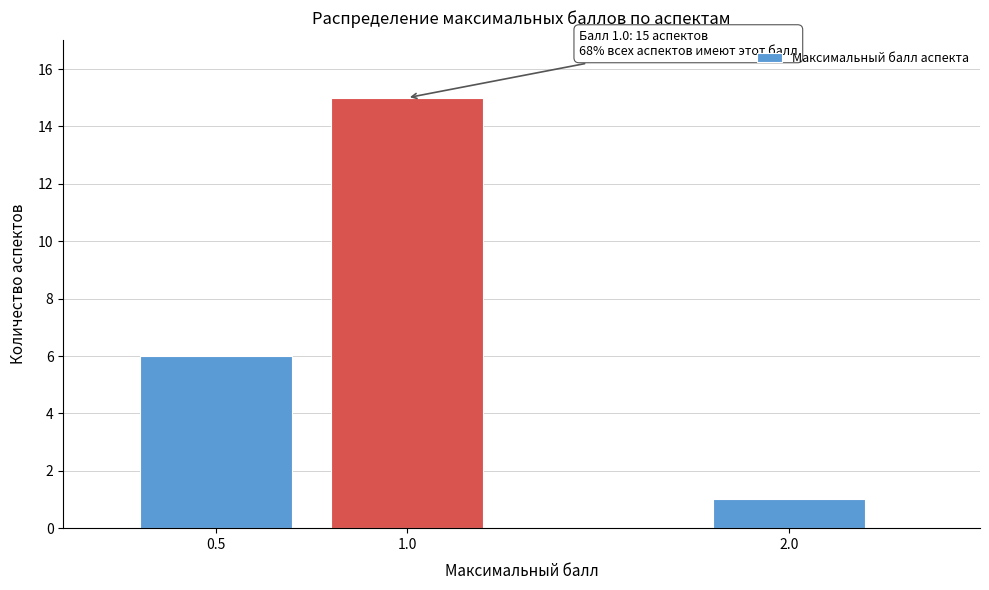

Reading right to left, list all the values displayed in this chart.

1	15	6